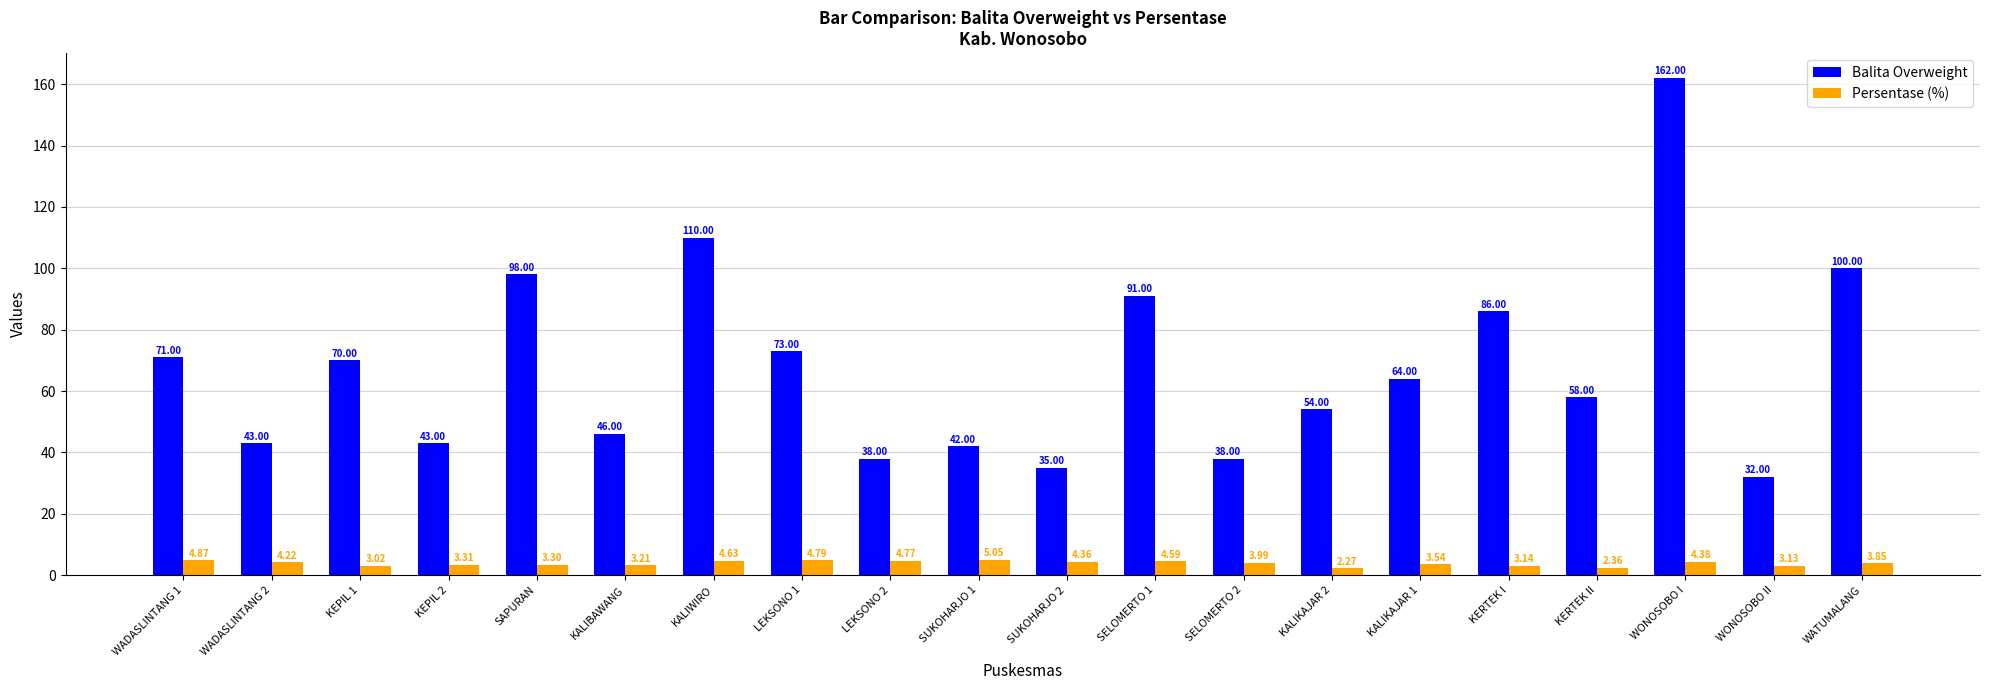

Which series has the largest total across all categories?

Balita Overweight